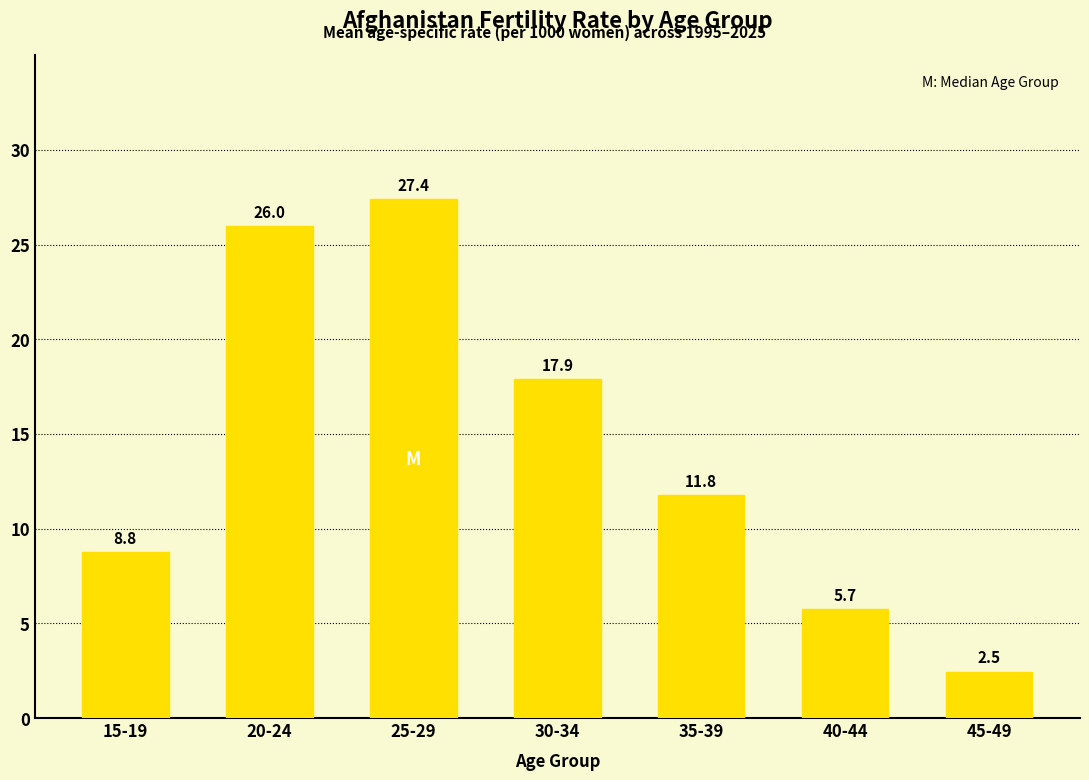

Which category has the lowest value across all series?

45-49